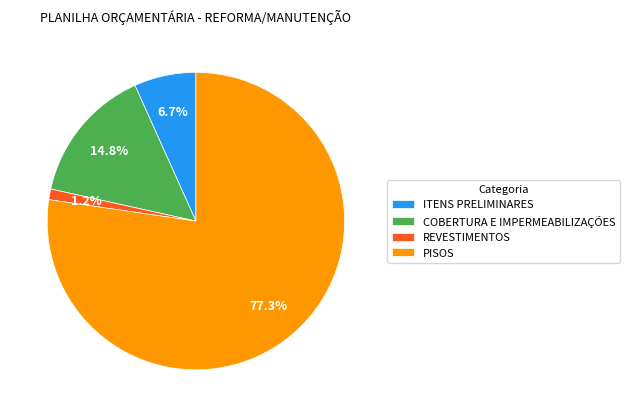

What is the smallest slice in the pie chart?

REVESTIMENTOS